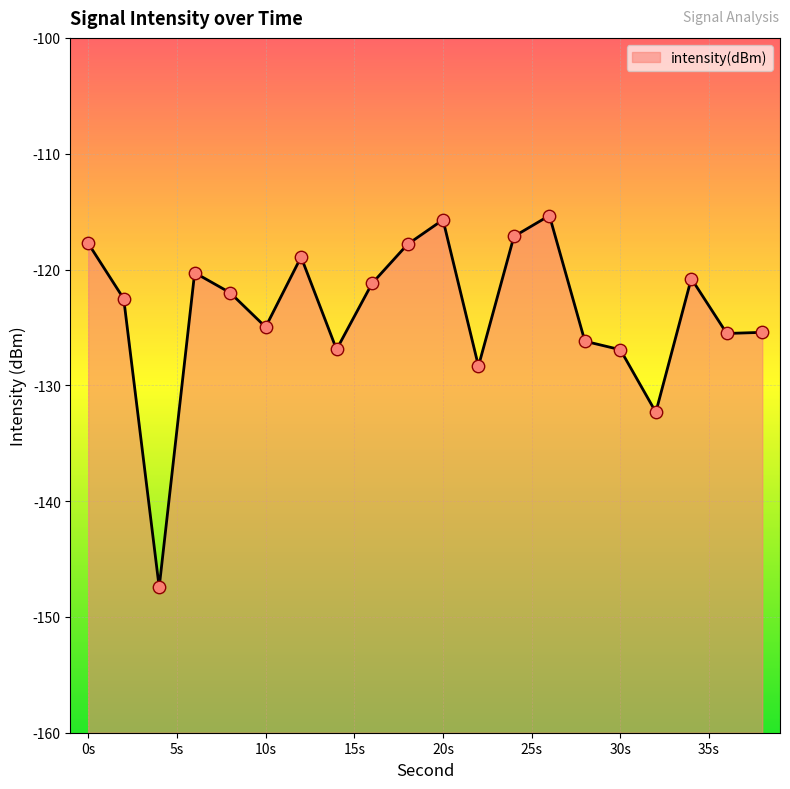

What is the change in value from 16 to 36?

-4.3